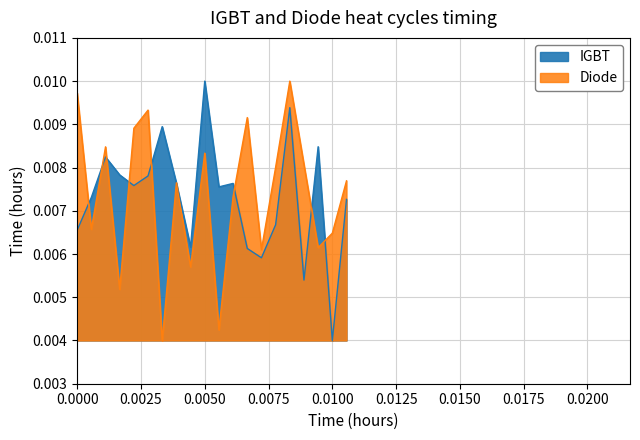

Which category has the lowest value across all series?

0.0100